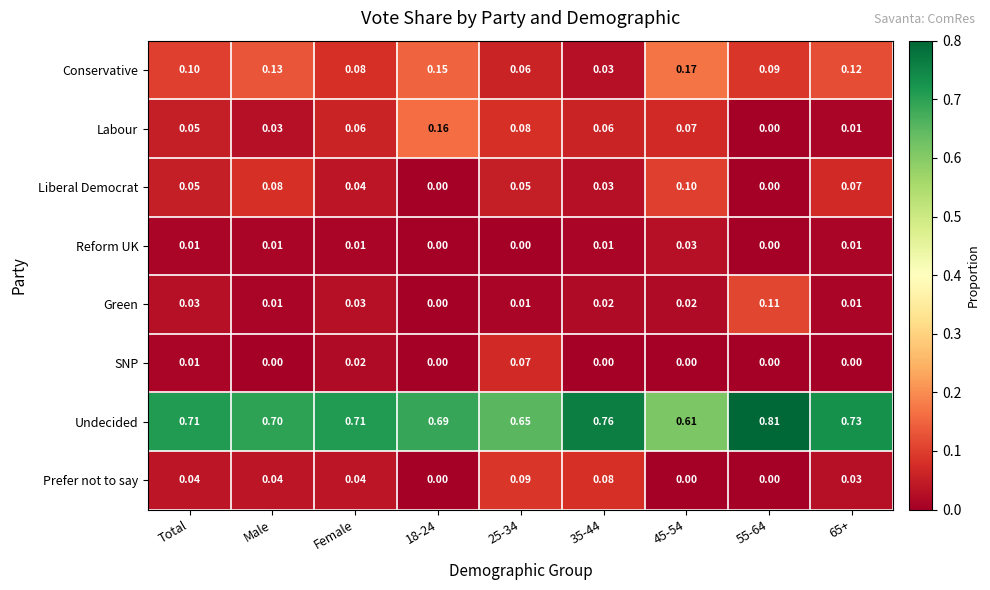

At how many categories does at least one series exceed 0?

9